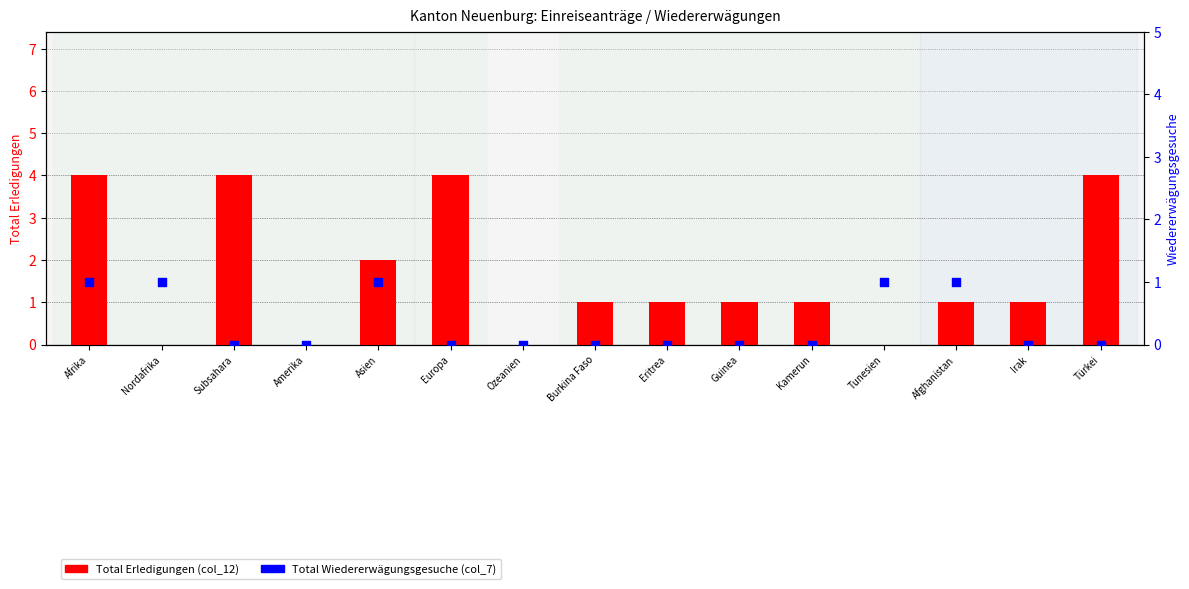

At which category is the sum across all series the highest?

Afrika